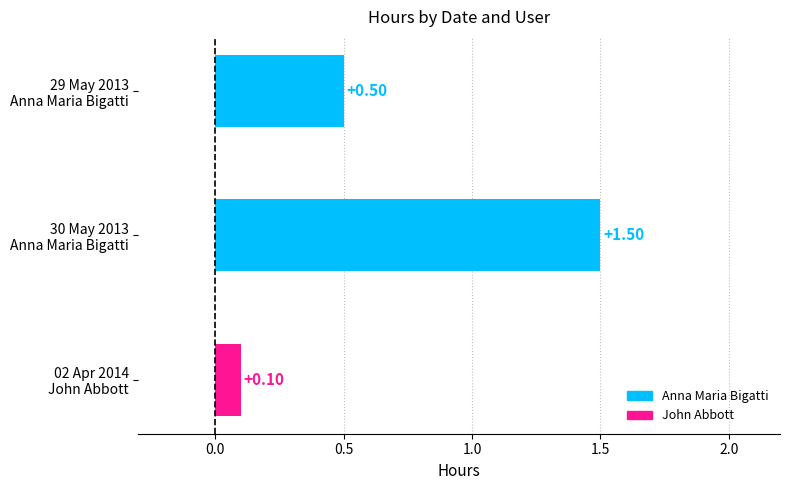

What is the smallest value displayed?

0.1